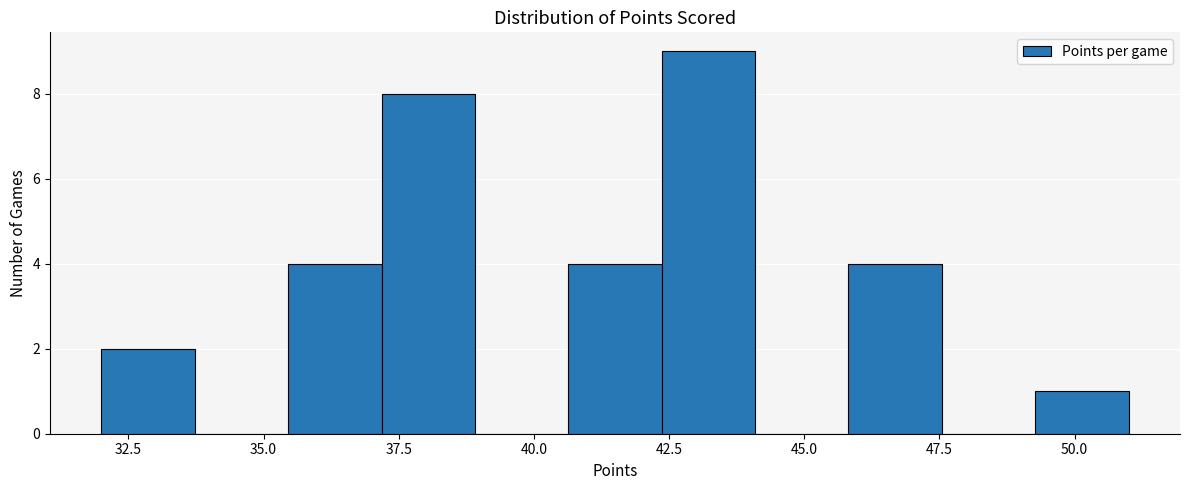

Read against the x-axis, roughly where is the centre of the tallest bar?

43.0